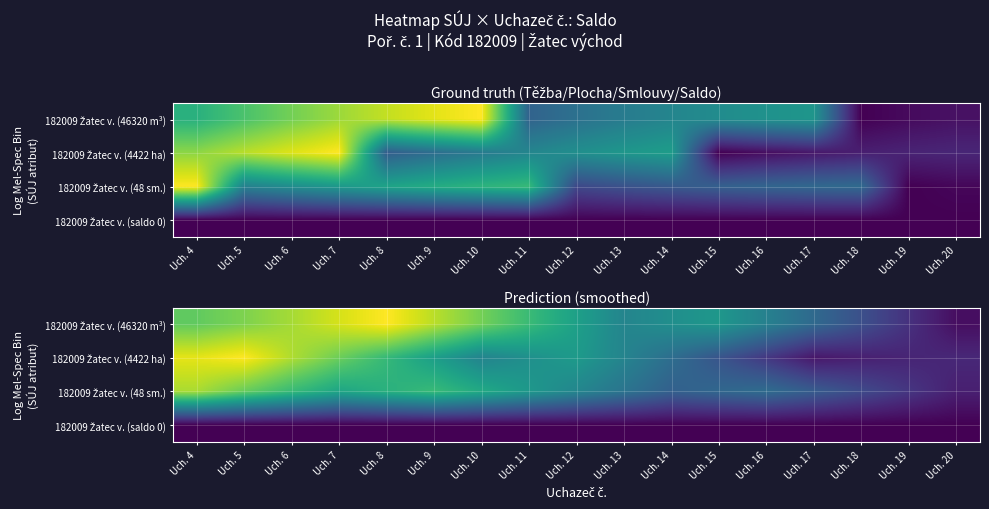

Is the value of 182009 Žatec v. (48 sm.) at Uch. 13 greater than the value of 182009 Žatec v. (4422 ha) at Uch. 10?

No